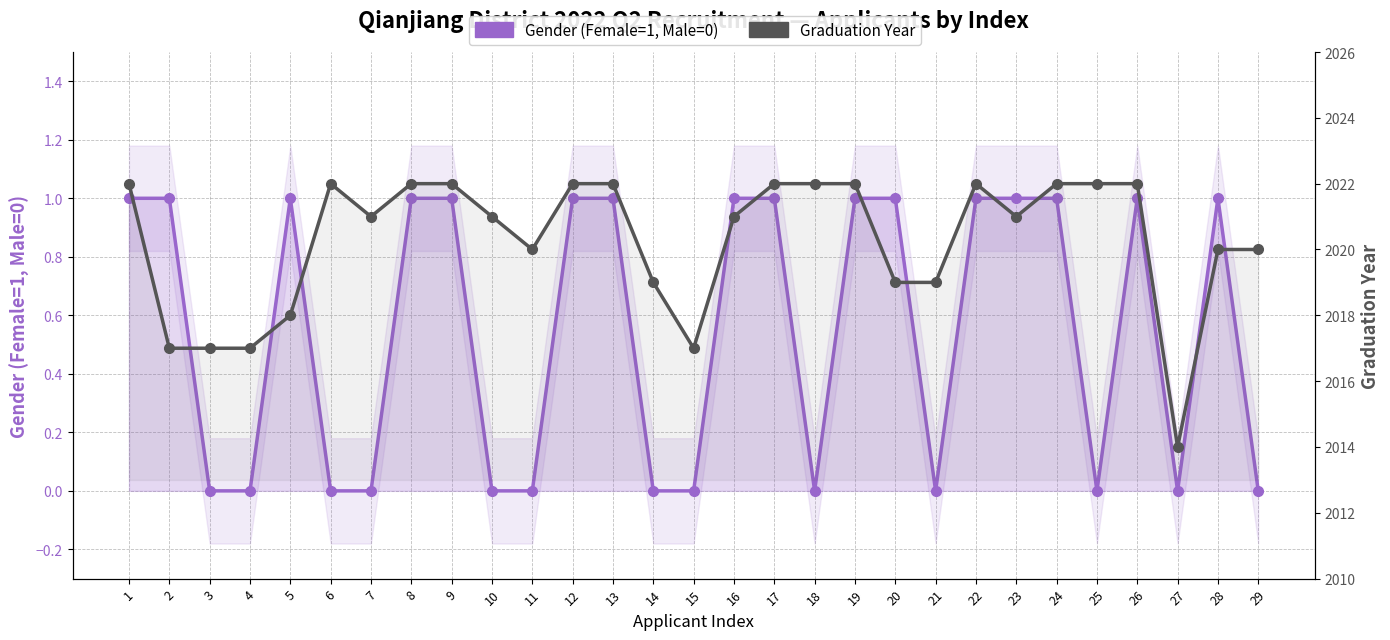

Reading left to right, what are all the values shown in this chart?

Gender (Female=1, Male=0): 1	1	0	0	1	0	0	1	1	0	0	1	1	0	0	1	1	0	1	1	0	1	1	1	0	1	0	1	0
Graduation Year: 2022	2017	2017	2017	2018	2022	2021	2022	2022	2021	2020	2022	2022	2019	2017	2021	2022	2022	2022	2019	2019	2022	2021	2022	2022	2022	2014	2020	2020